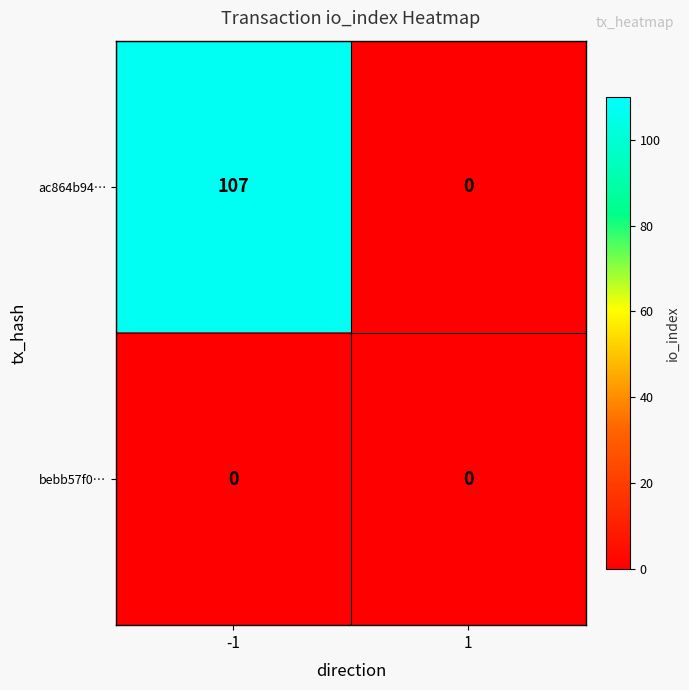

Reading right to left, extract all data points from this chart.

ac864b94…: 1=0	-1=107
bebb57f0…: 1=0	-1=0